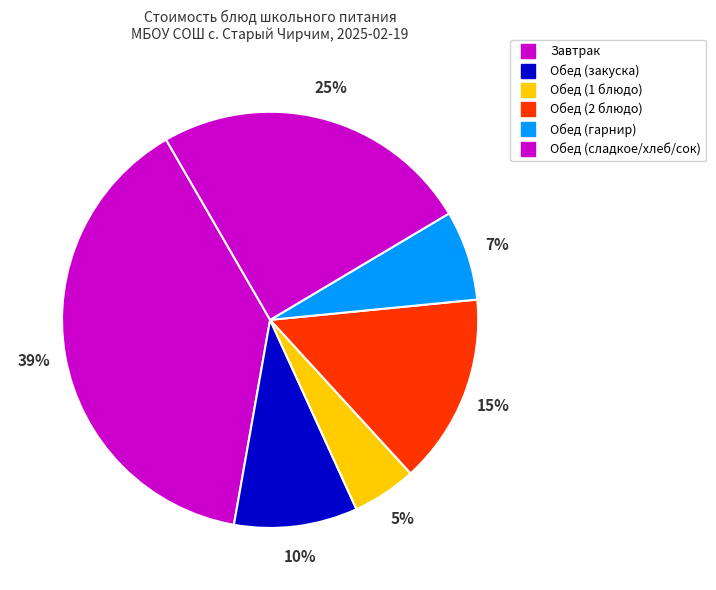

How many slices are in this pie chart?

6